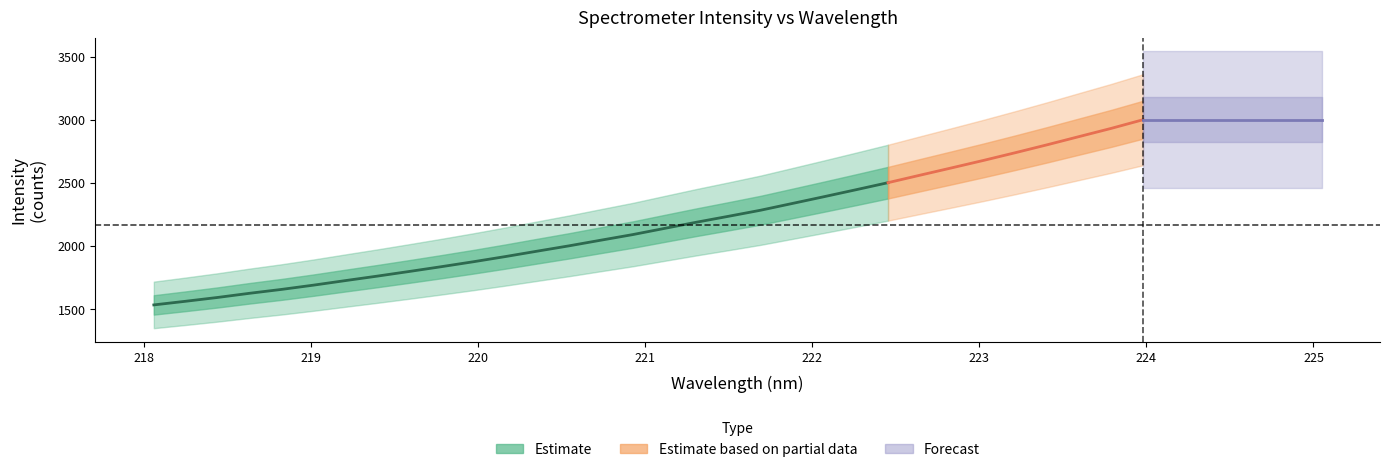

True or false: y has more than 1 interior local peaks.

False